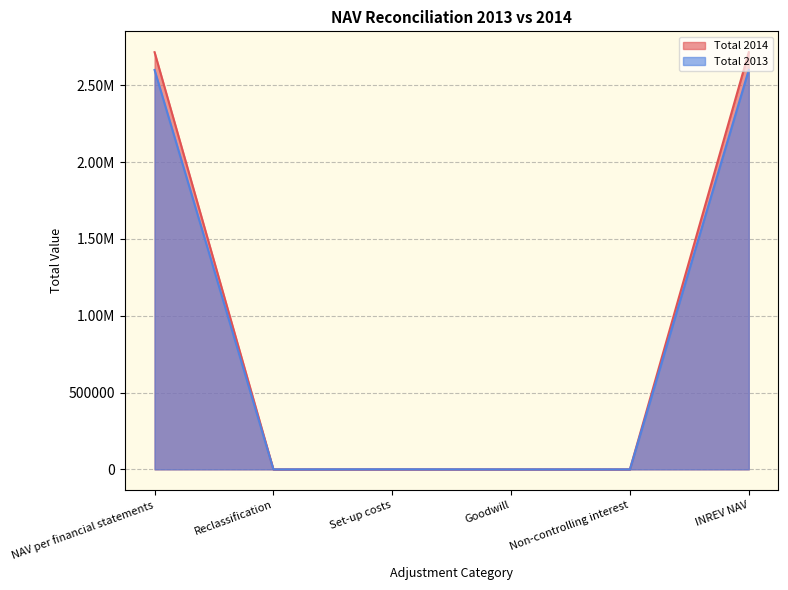

Which series changed the most between NAV per financial statements and Non-controlling interest?

Total 2014